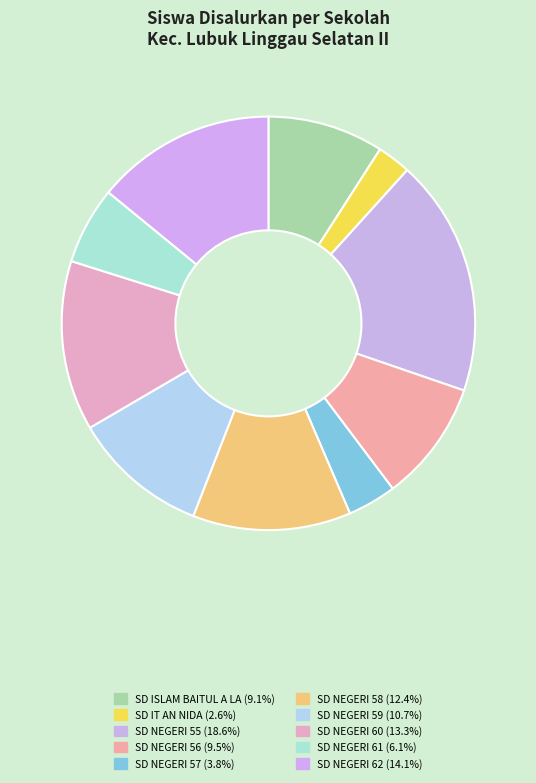

Is there any slice that represents more than half of the pie?

No